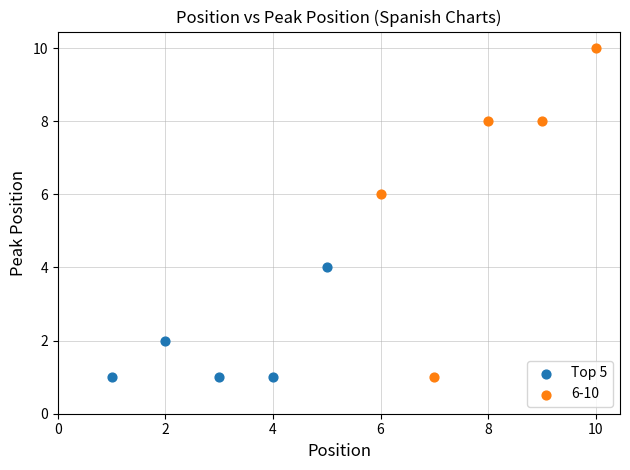

Which series has the largest Y range (max minus min)?

6-10